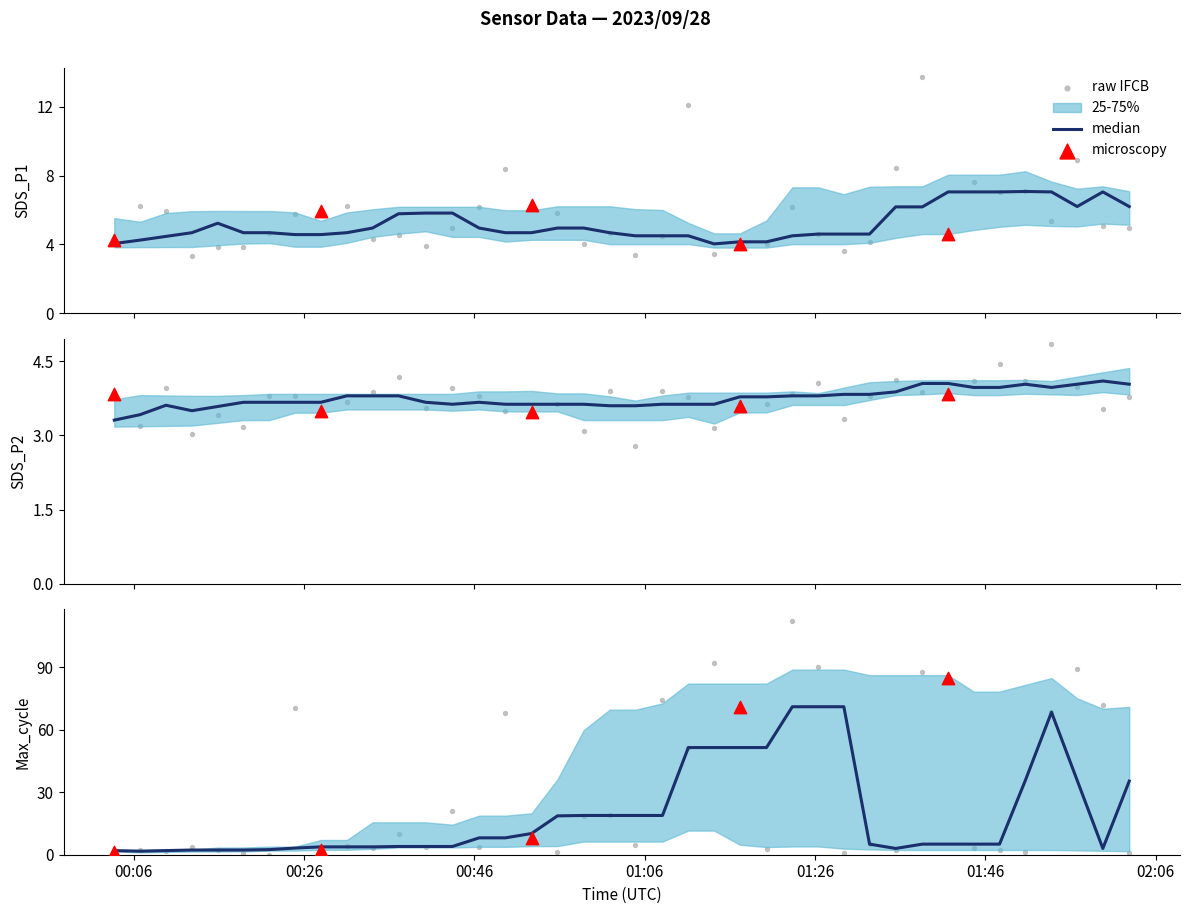

Is the value of SDS_P1 at Signal greater than the value of Max_cycle at 20?

No